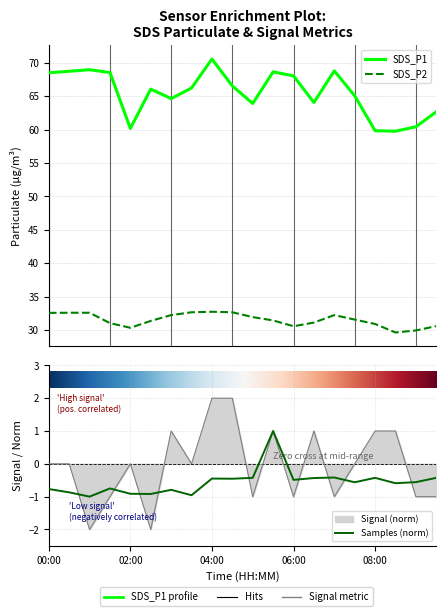

What are all the series names shown in the legend?

SDS_P1, SDS_P2